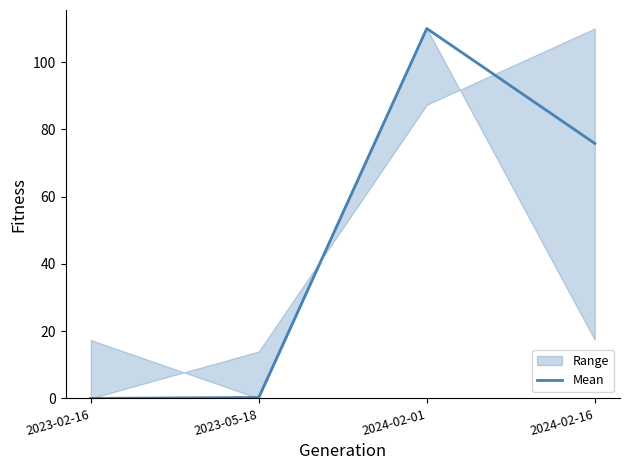

How many interior local peaks (higher than both neighbors) does the data have?

1